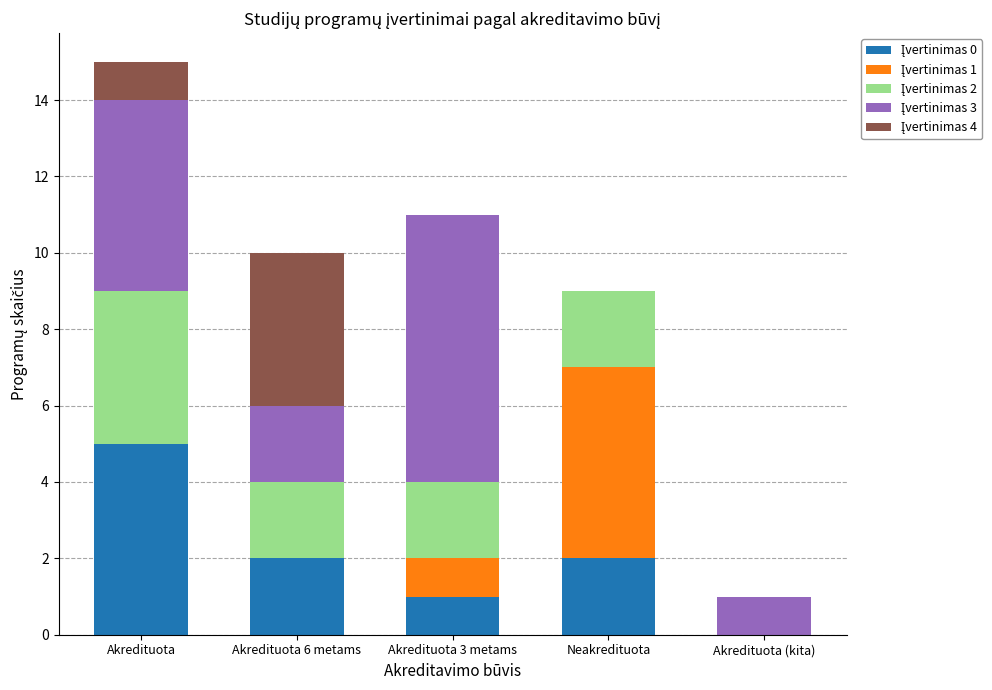

At which category is the sum across all series the highest?

Akredituota